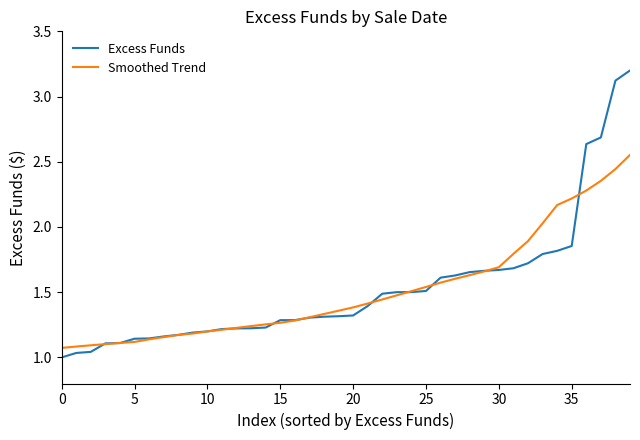

List the series in order of their peak value, highest first.

Excess Funds, Smoothed Trend